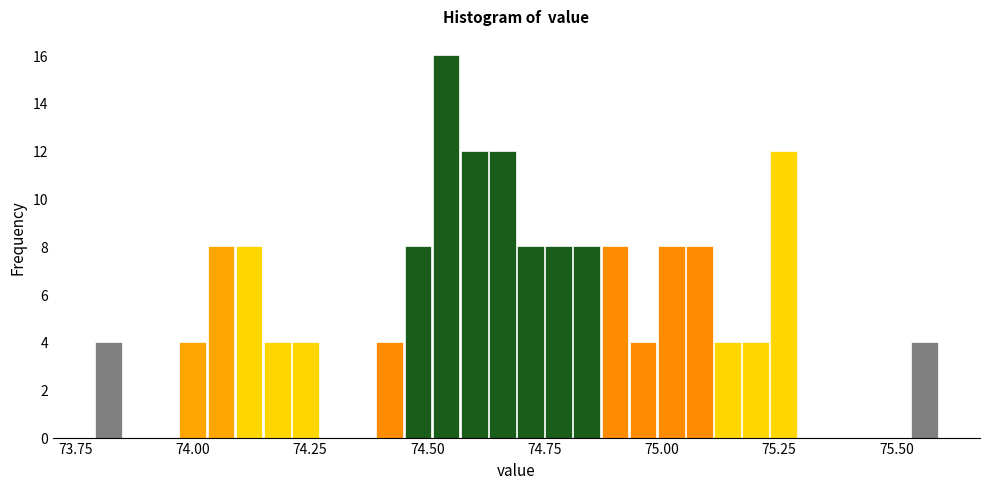

Around what value on the x-axis is the tallest bar? Give the approximate position of its centre, as read against the axis.

74.55